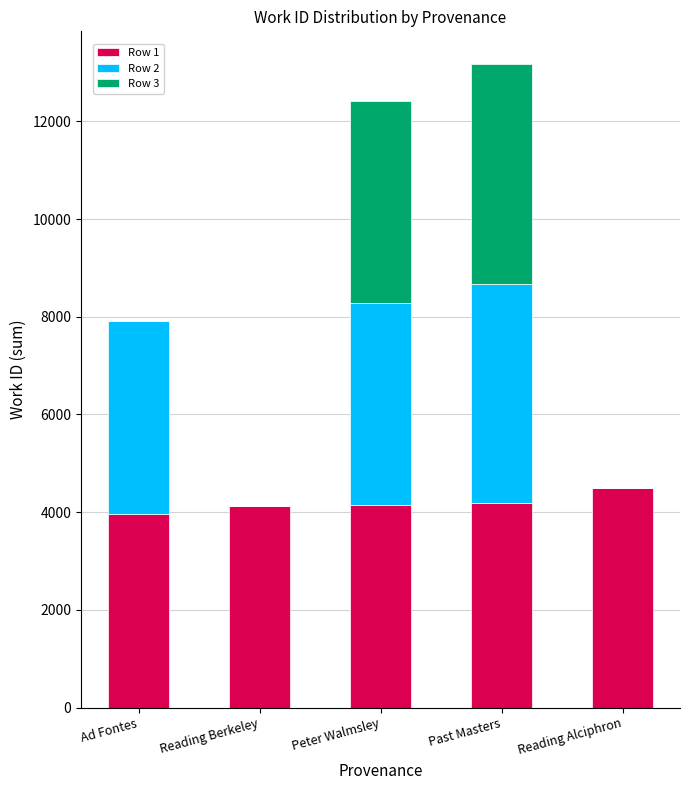

Which category has the highest value in the Row 1 series?

Reading Alciphron